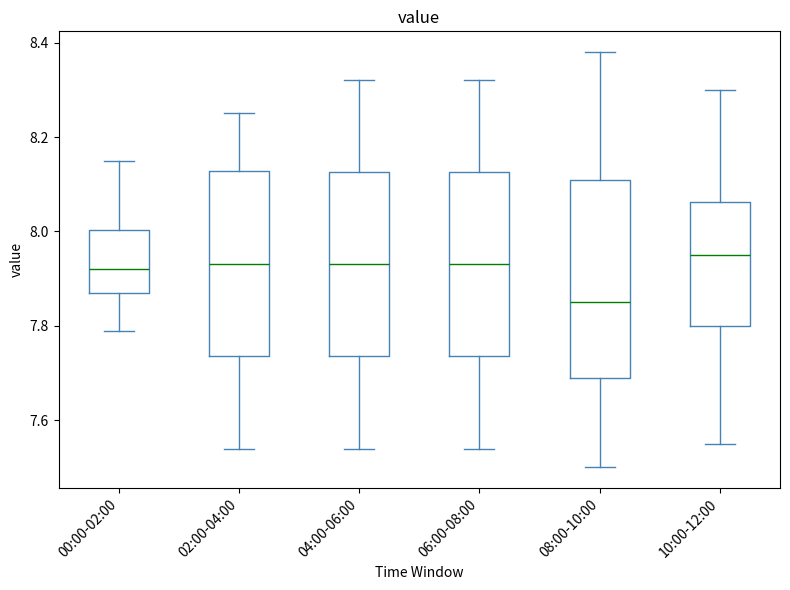

Where does the upper whisker of the box for 06:00-08:00 end on the y-axis? The values are not printed on the chart, so give them approximately, as read against the axis.

8.32